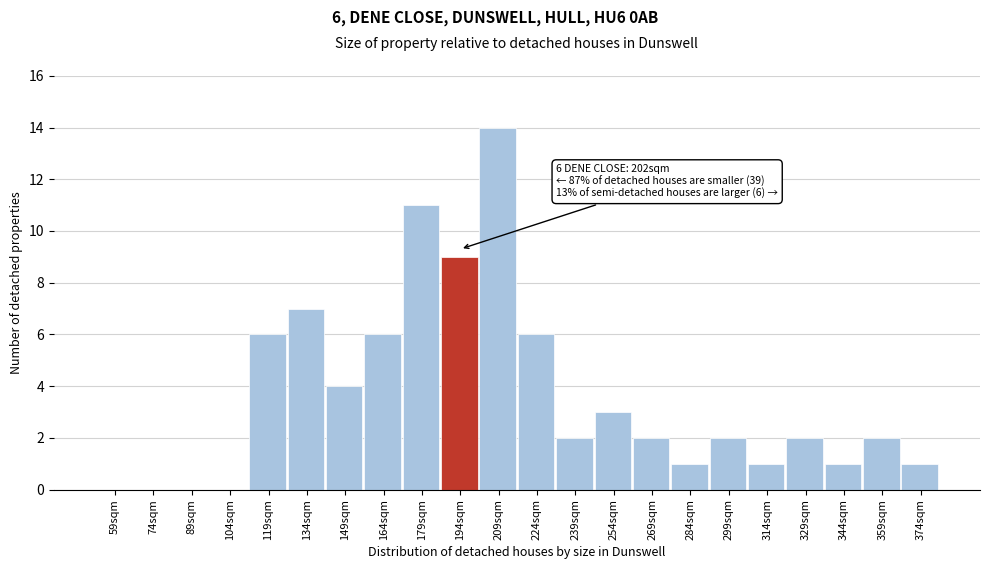

Reading left to right, what are all the values shown in this chart?

59sqm=0	74sqm=0	89sqm=0	104sqm=0	119sqm=6	134sqm=7	149sqm=4	164sqm=6	179sqm=11	194sqm=9	209sqm=14	224sqm=6	239sqm=2	254sqm=3	269sqm=2	284sqm=1	299sqm=2	314sqm=1	329sqm=2	344sqm=1	359sqm=2	374sqm=1